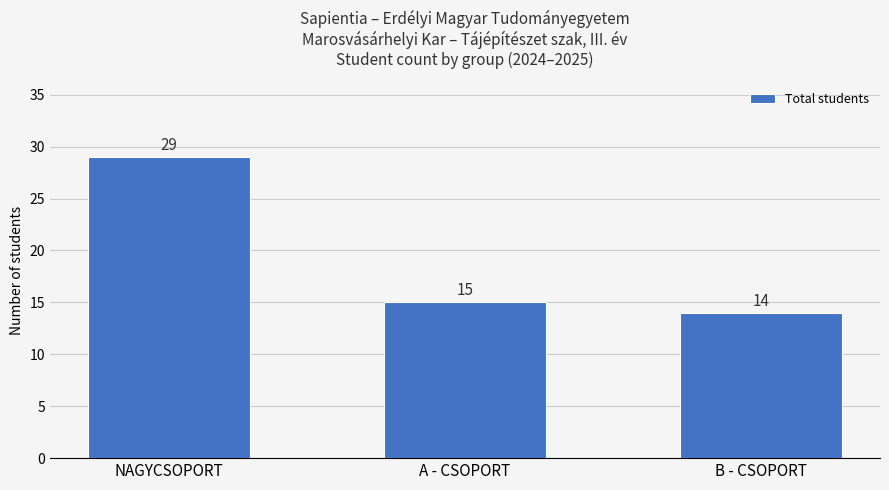

Reading left to right, extract all data points from this chart.

29	15	14